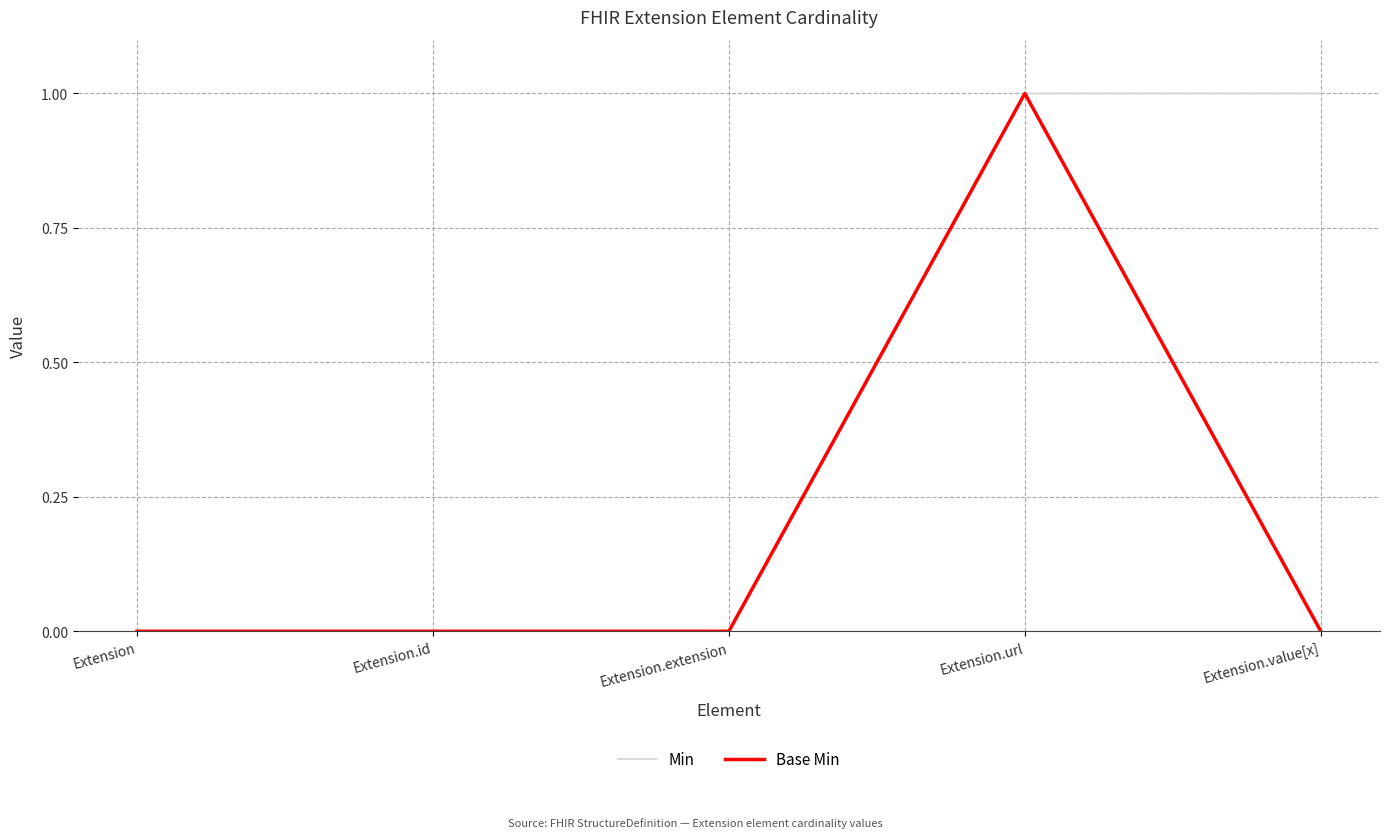

What position from the left is Extension.url?

4